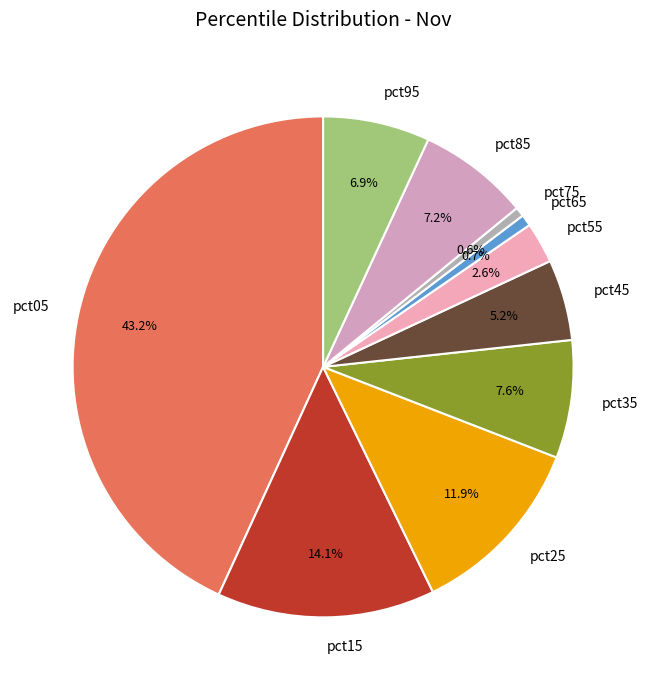

Which has a higher value, pct15 or pct25?

pct15